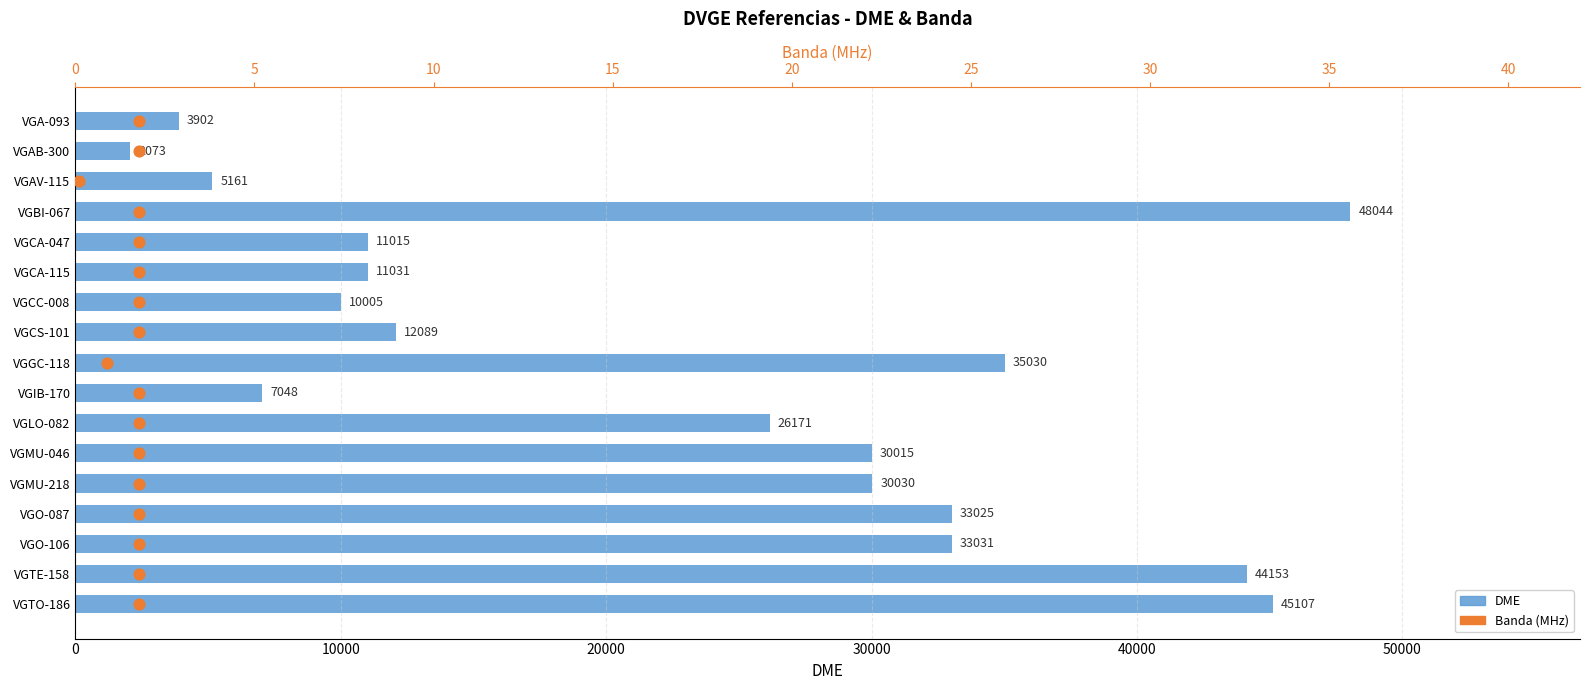

Which series contains the lowest Y value?

Banda (MHz)